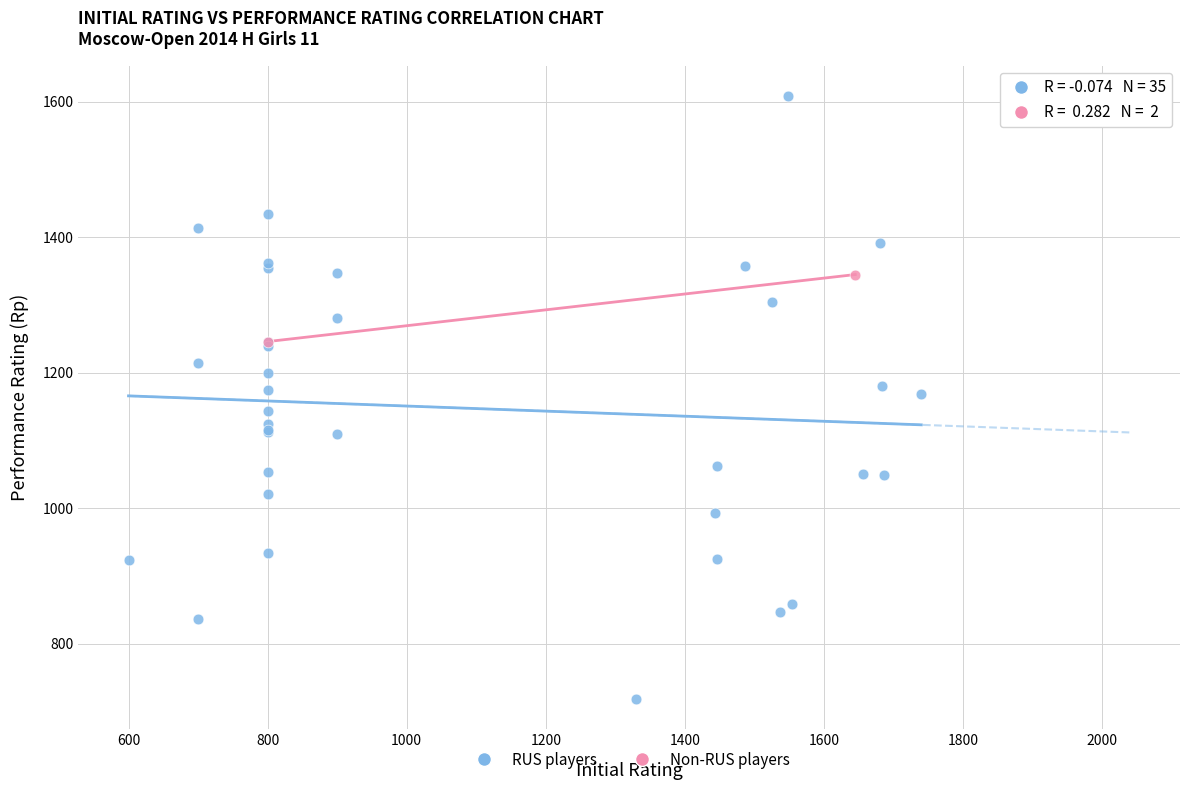

What are all the series names shown in the legend?

RUS players, Non-RUS players